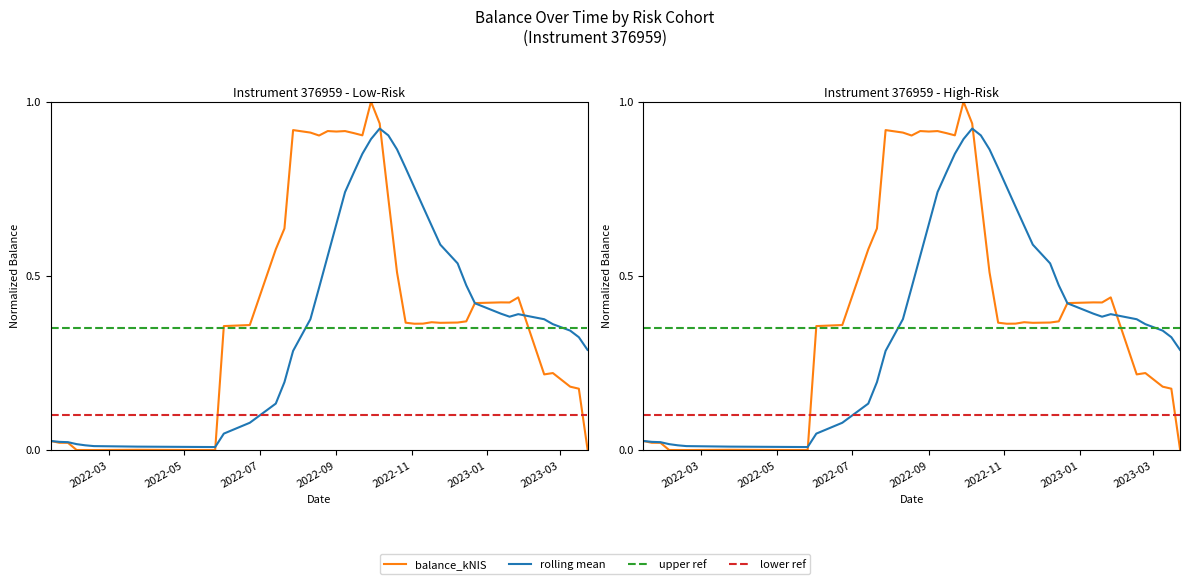

Which series has the largest total across all categories?

balance_kNIS